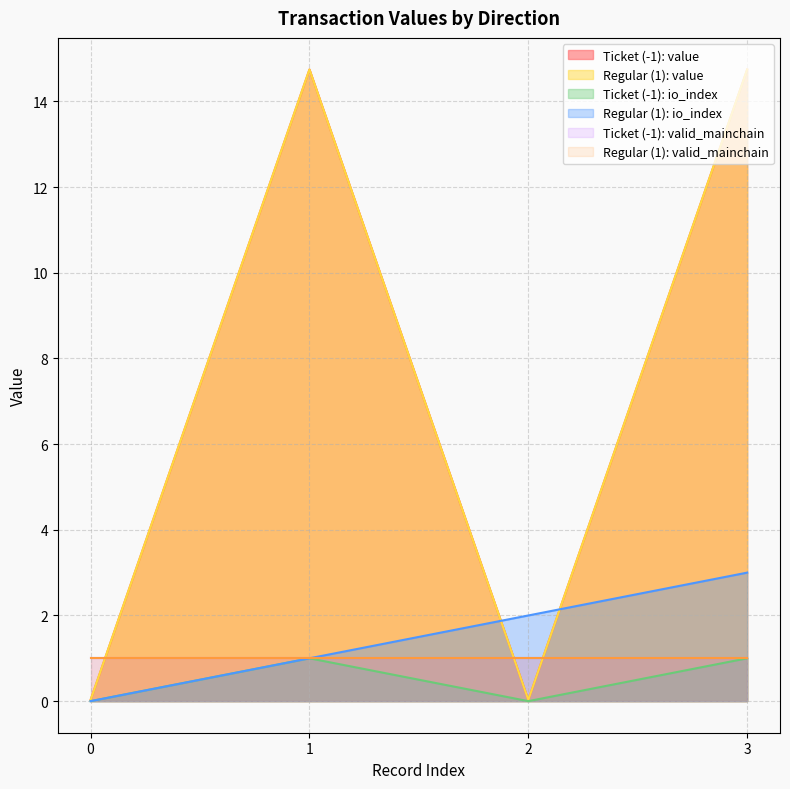

Reading left to right, list all the values displayed in this chart.

io_index: -1=0.0	-1=1.0	-1=0.0	-1=1.0	1=0.0	1=1.0	1=2.0	1=3.0
value: -1=0.0	-1=14.7	-1=0.0	-1=14.7	1=0.0	1=14.7	1=0.0	1=14.7
valid_mainchain: -1=1.0	-1=1.0	-1=1.0	-1=1.0	1=1.0	1=1.0	1=1.0	1=1.0